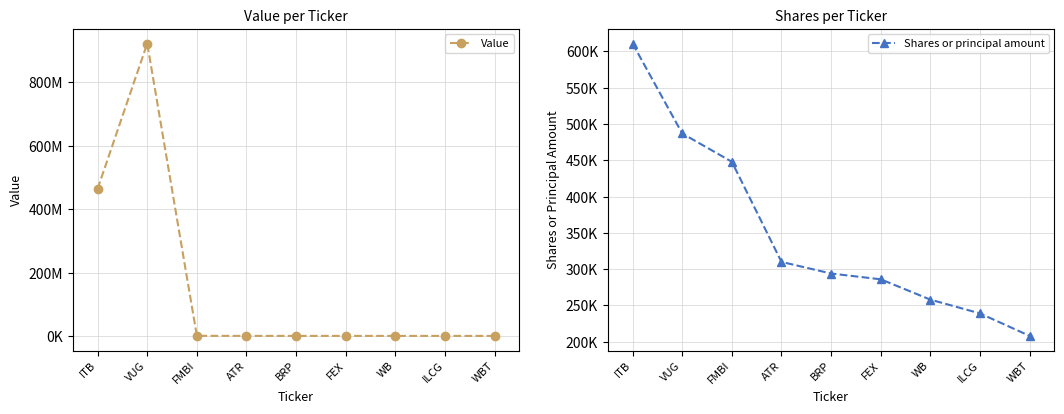

At which category does the chart reach its minimum across all series?

WBT